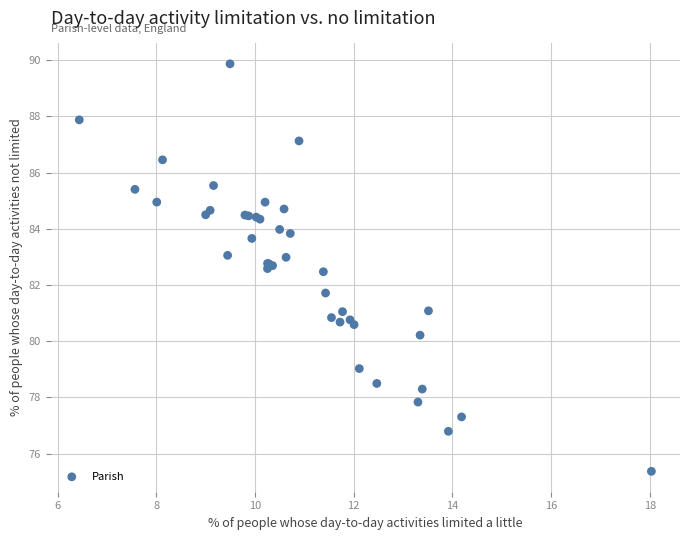

What Y value in the scatter plot is closest to 82?

81.7